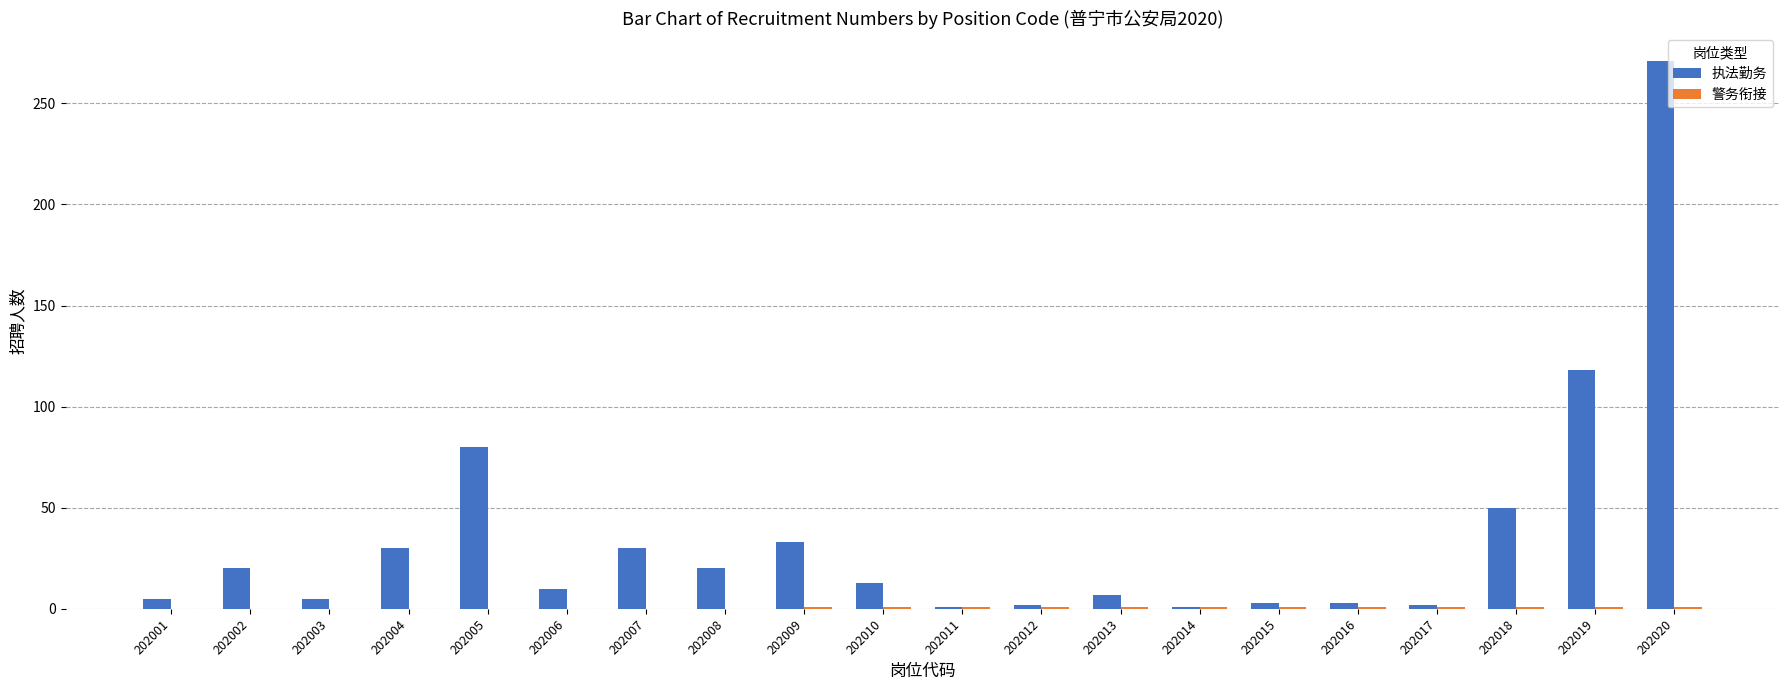

True or false: 执法勤务 has a value of 7 at 202013.

True